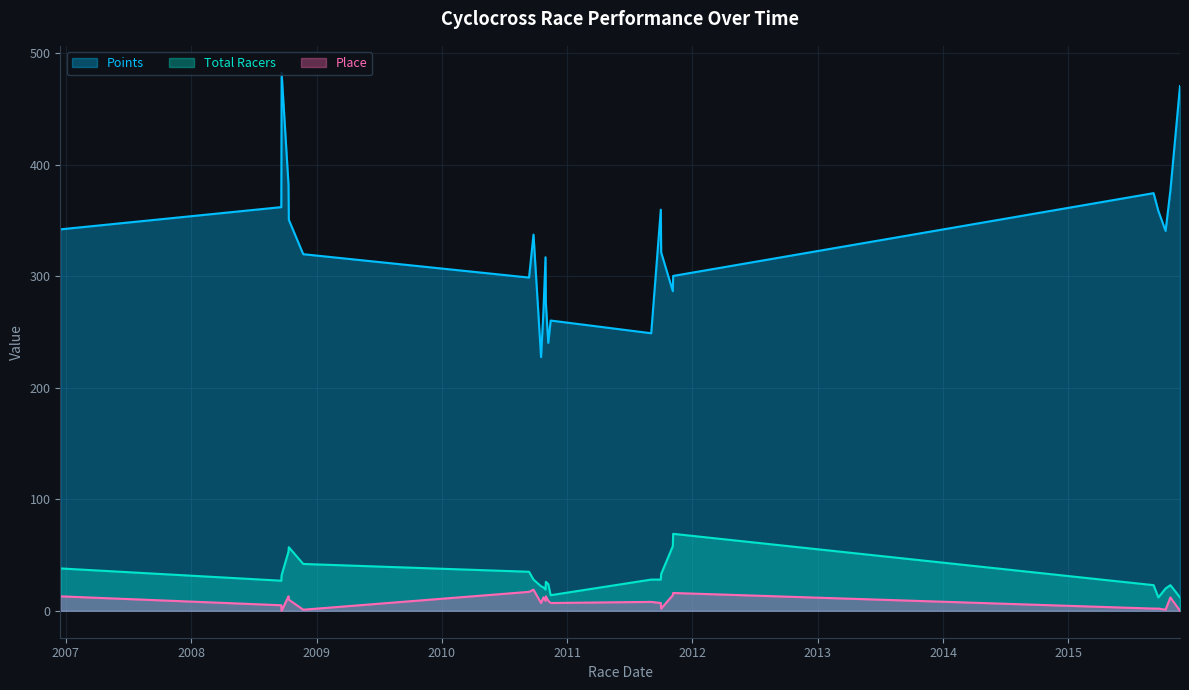

True or false: Points and Place cross at least once.

False